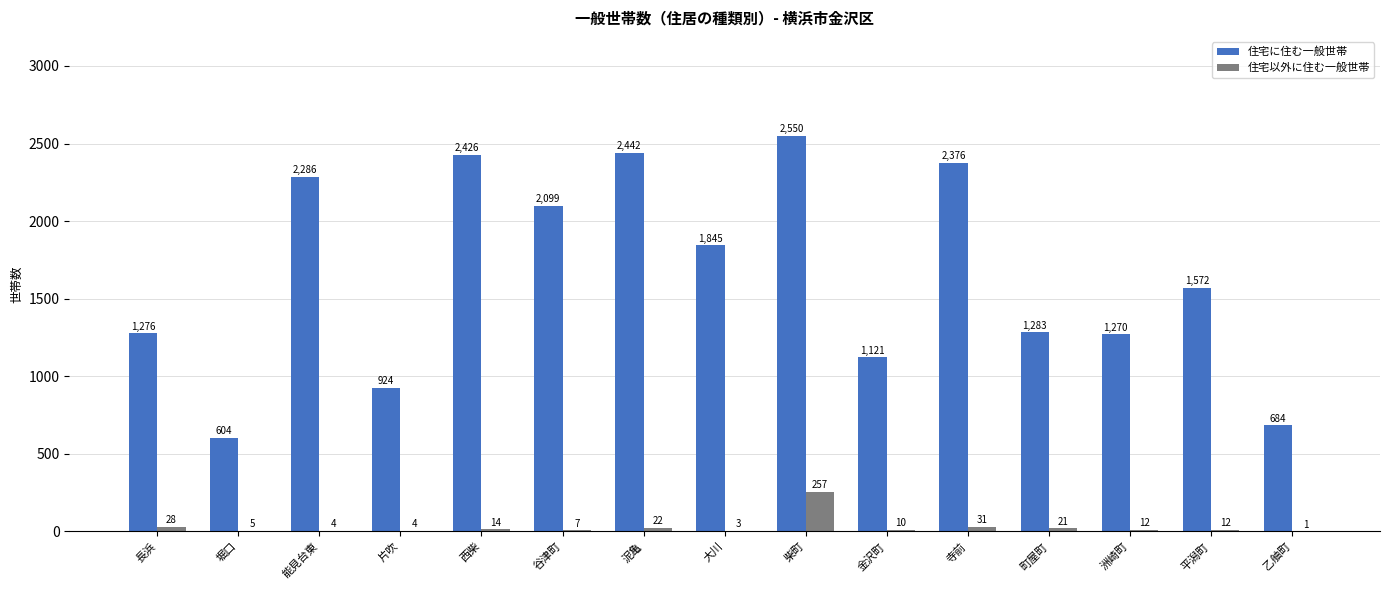

What is the greatest value displayed?

2550